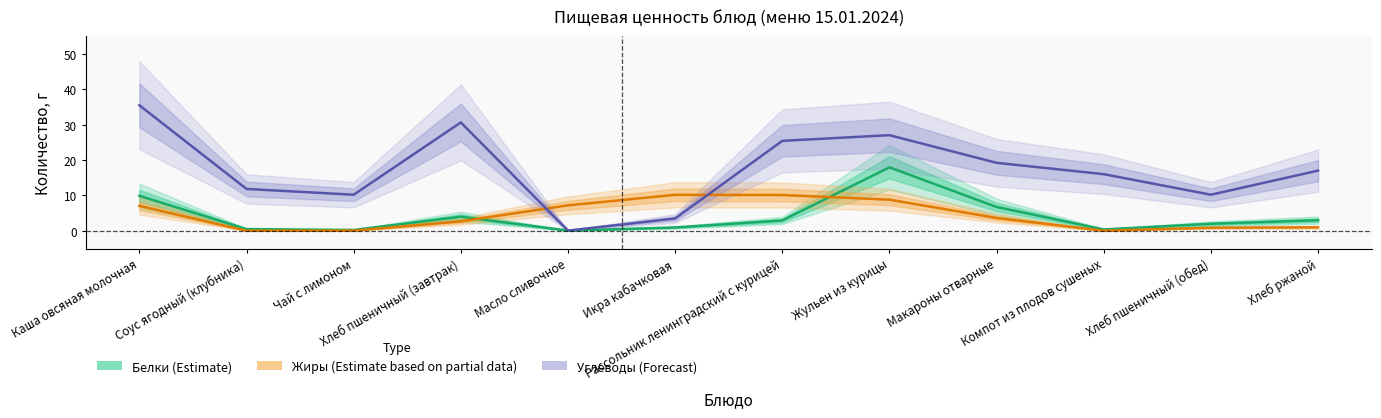

Is the value of Жиры (Estimate based on partial data) at Жульен из курицы greater than the value of Белки (Estimate) at Каша овсяная молочная?

No